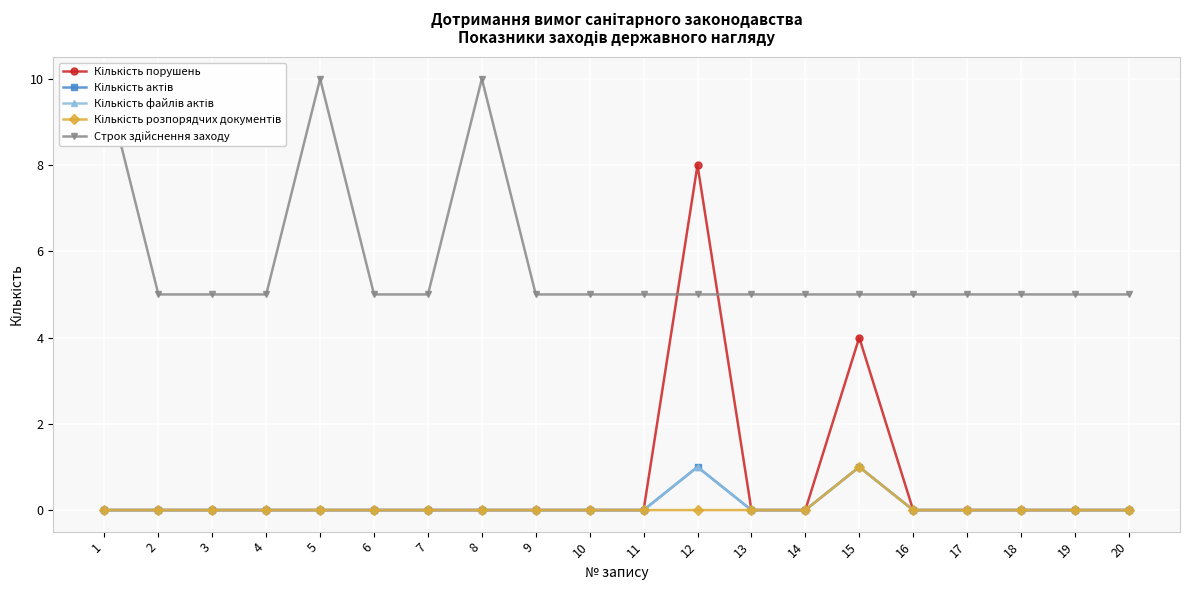

List the series in order of their peak value, lowest first.

Кількість актів, Кількість файлів актів, Кількість розпорядчих документів, Кількість порушень, Строк здійснення заходу